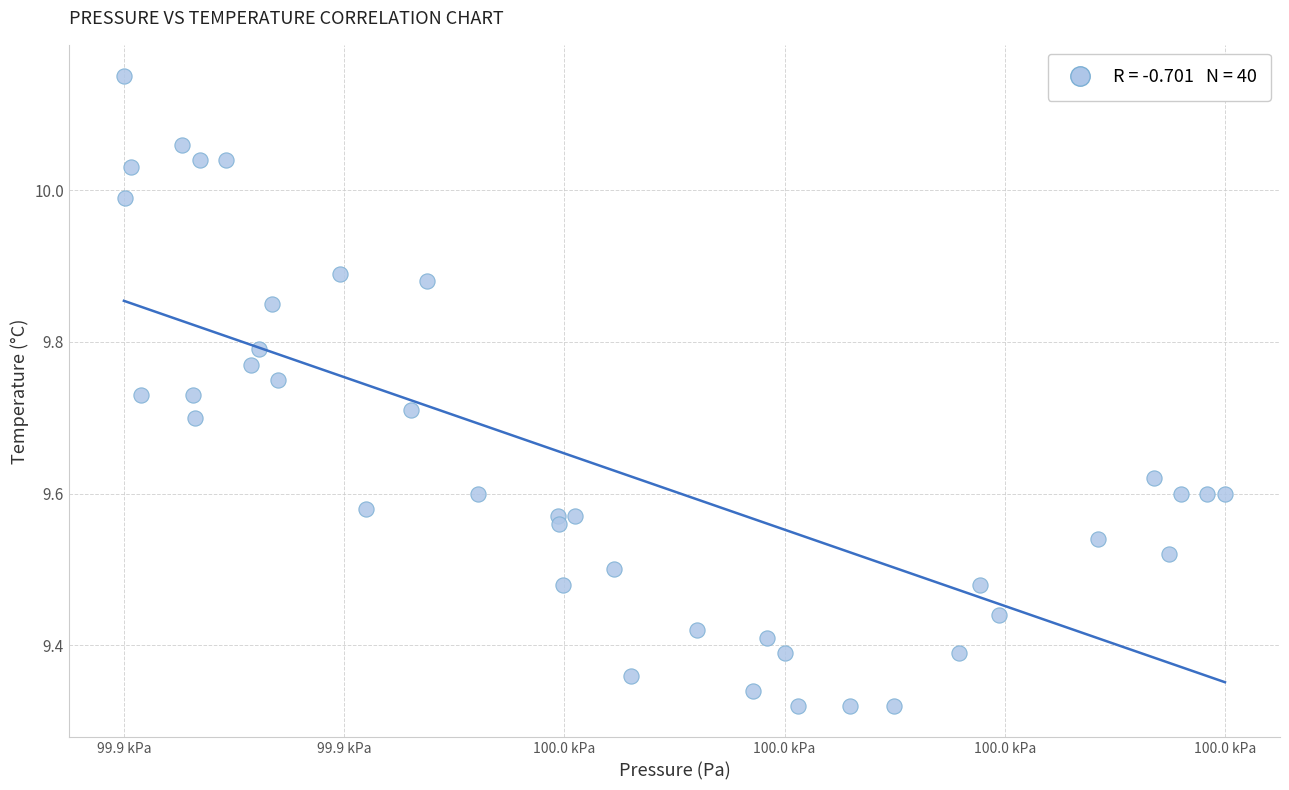

What is the range of Y values (max minus min)?

0.8